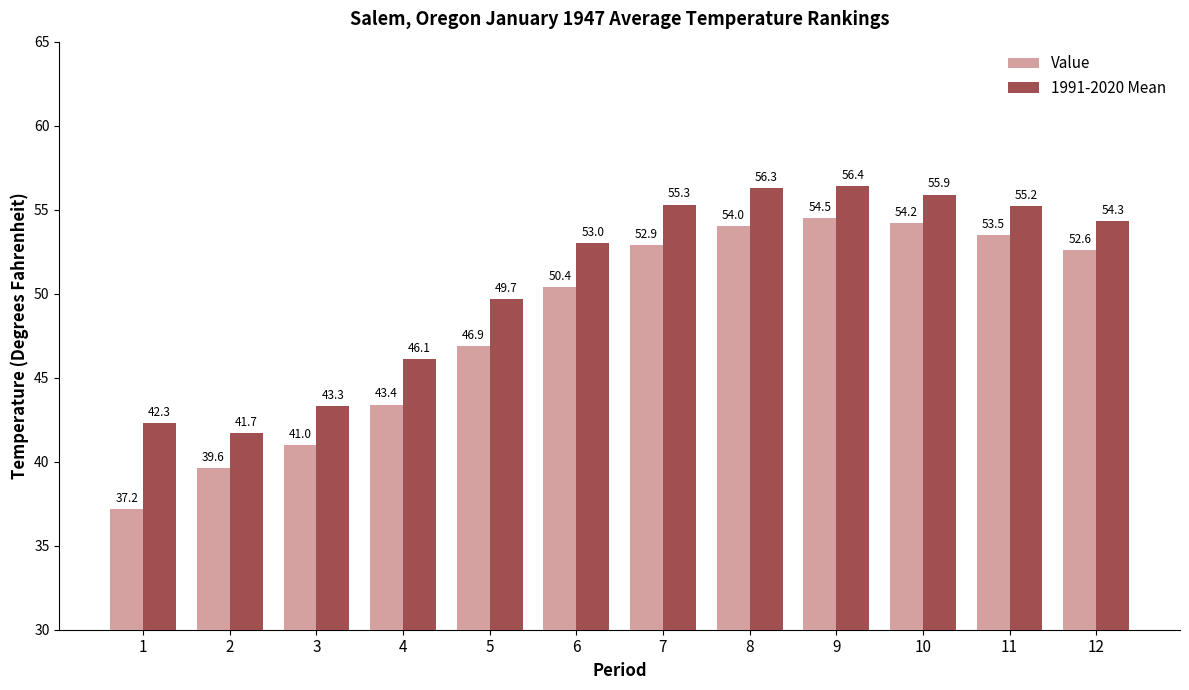

Is it true that 1991-2020 Mean equals 18.3 at 10?

False